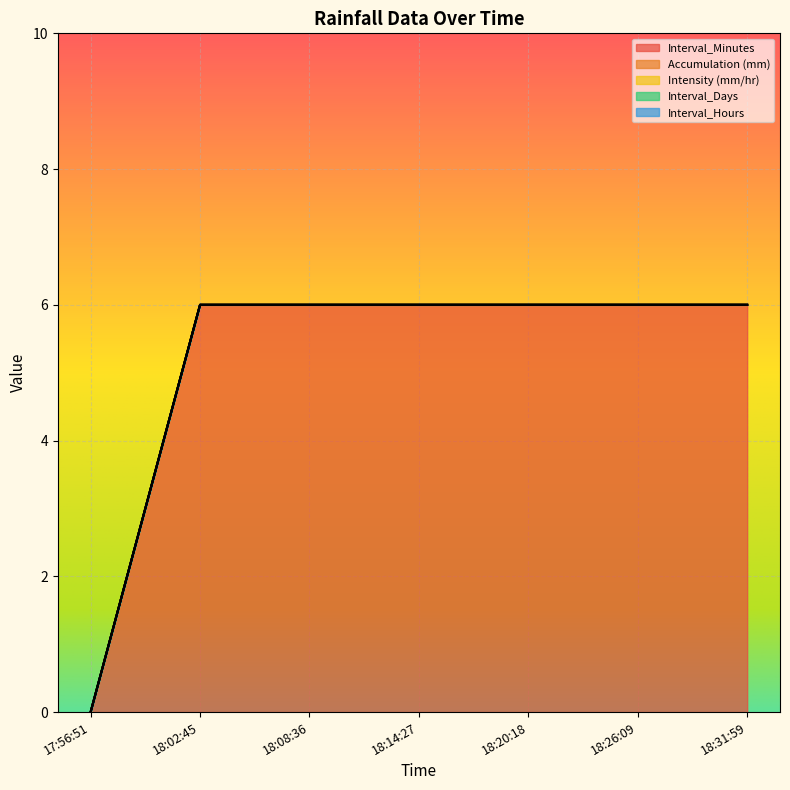

List the labels in order of Intensity (mm/hr) value, smallest first.

17:56:51, 18:02:45, 18:08:36, 18:14:27, 18:20:18, 18:26:09, 18:31:59